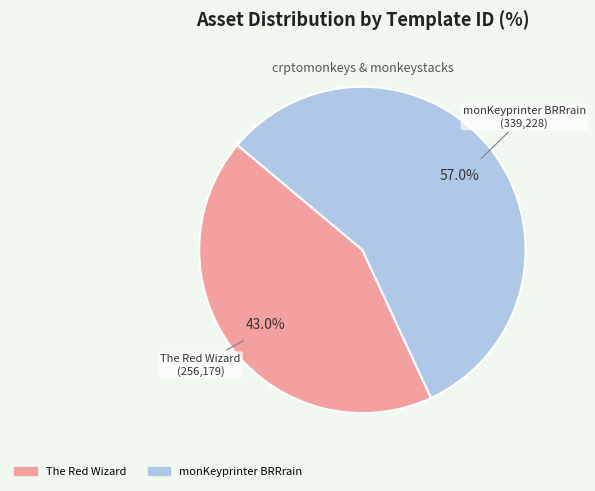

Is there a majority slice in this chart?

Yes